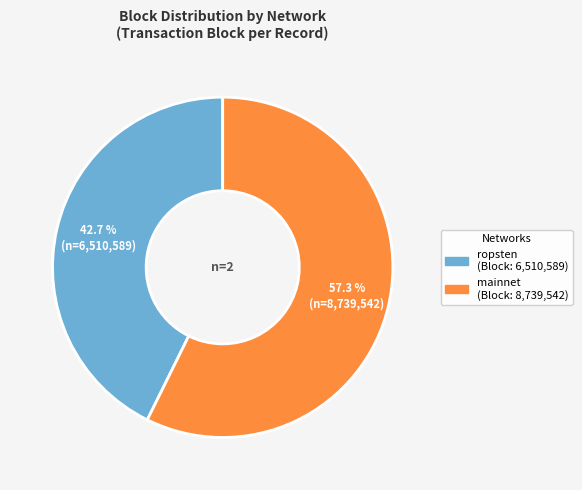

Is there a majority slice in this chart?

Yes